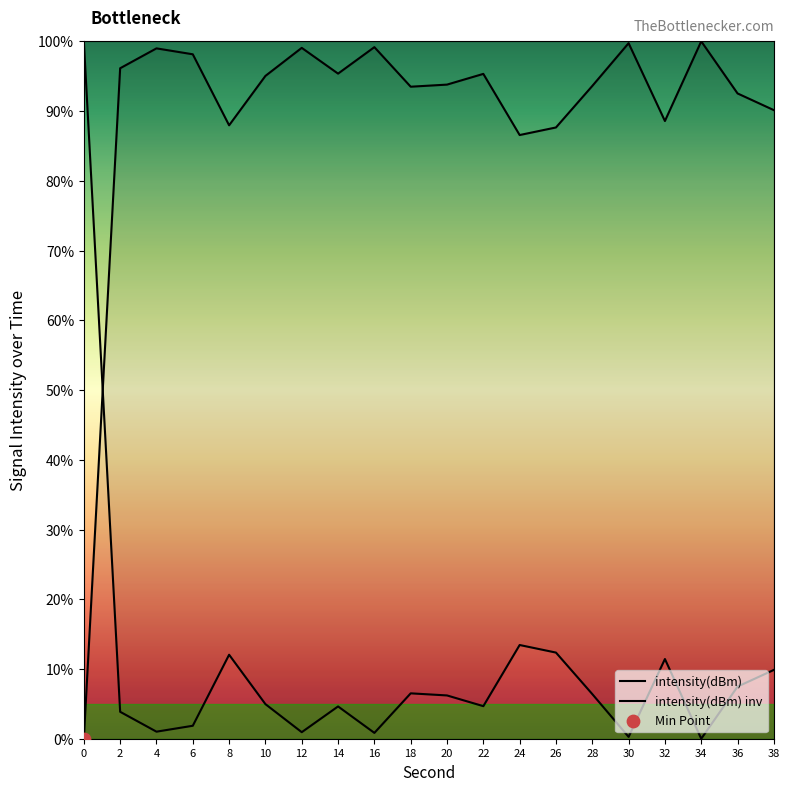

Which series reaches the maximum Y coordinate?

intensity(dBm)